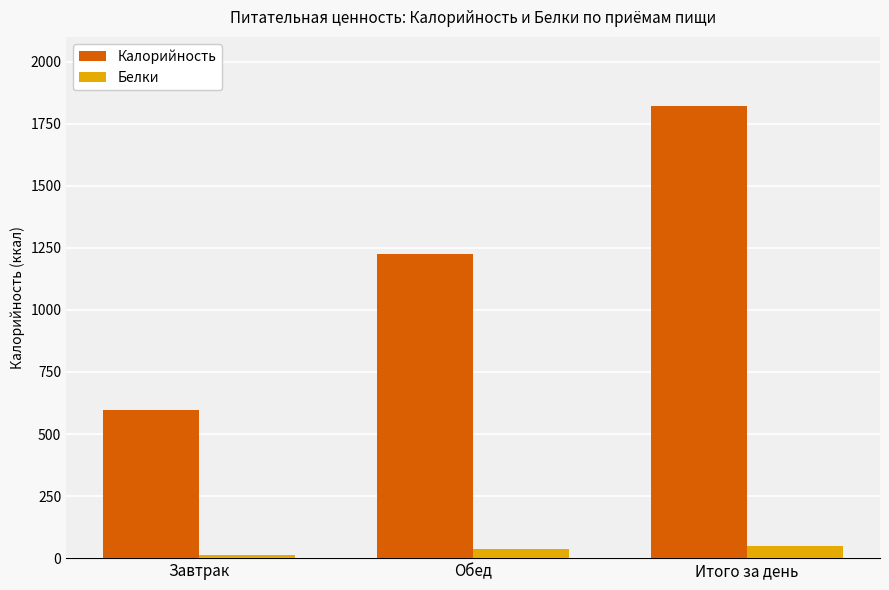

Read the Белки value at Завтрак.

13.0